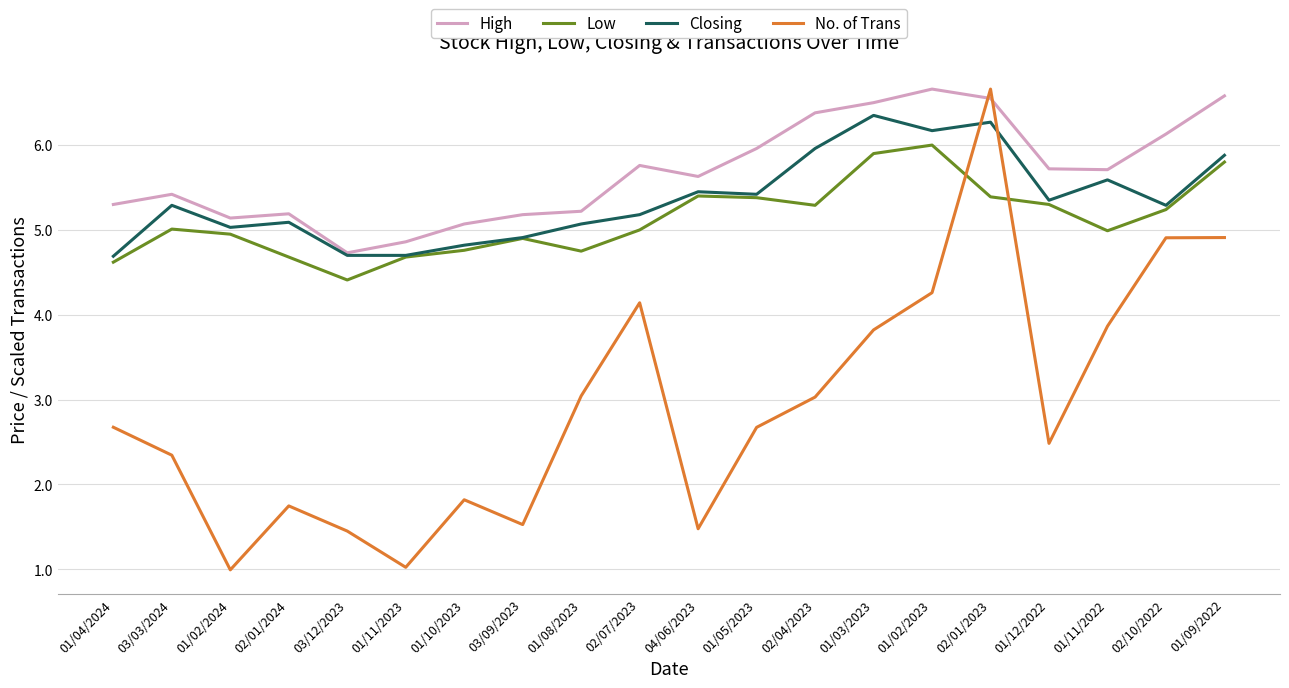

What is the difference between the highest and lowest values at 01/02/2023?

2.4